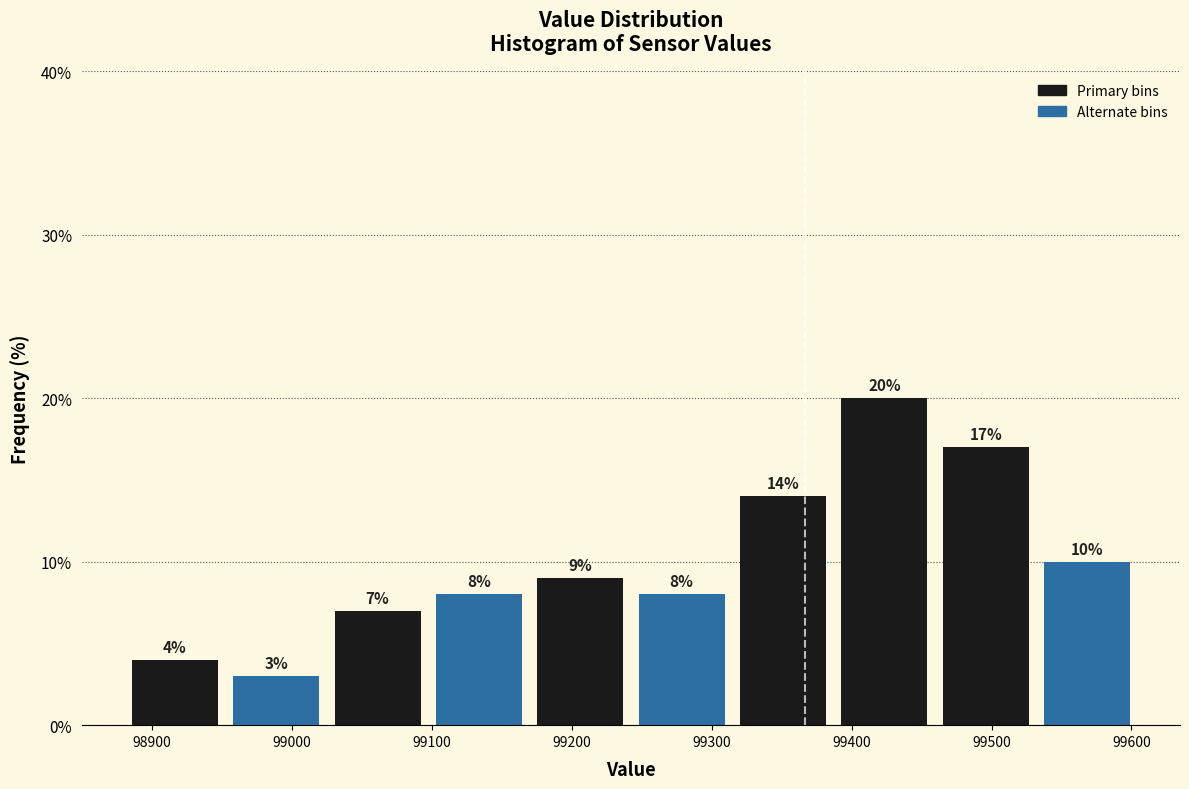

Over which range of the x-axis is the bar tallest?

99390 to 99460